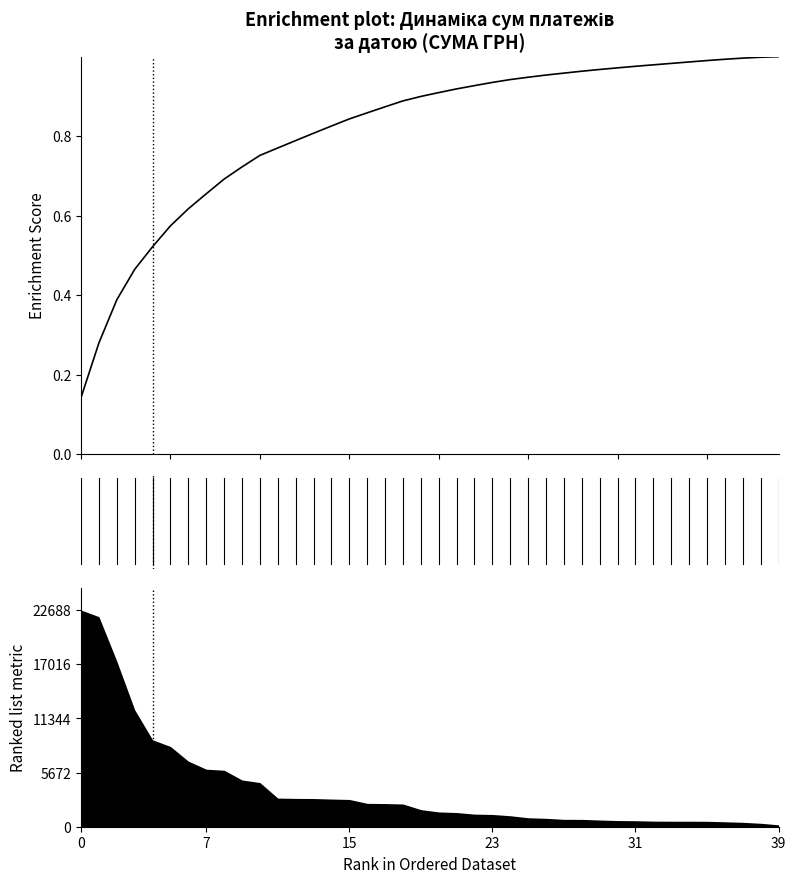

Reading right to left, transcribe all the data shown in this chart.

1.0	1.0	1.0	1.0	1.0	1.0	1.0	1.0	1.0	1.0	1.0	1.0	1.0	1.0	0.9	0.9	0.9	0.9	0.9	0.9	0.9	0.9	0.9	0.9	0.8	0.8	0.8	0.8	0.8	0.8	0.7	0.7	0.7	0.6	0.6	0.5	0.5	0.4	0.3	0.1